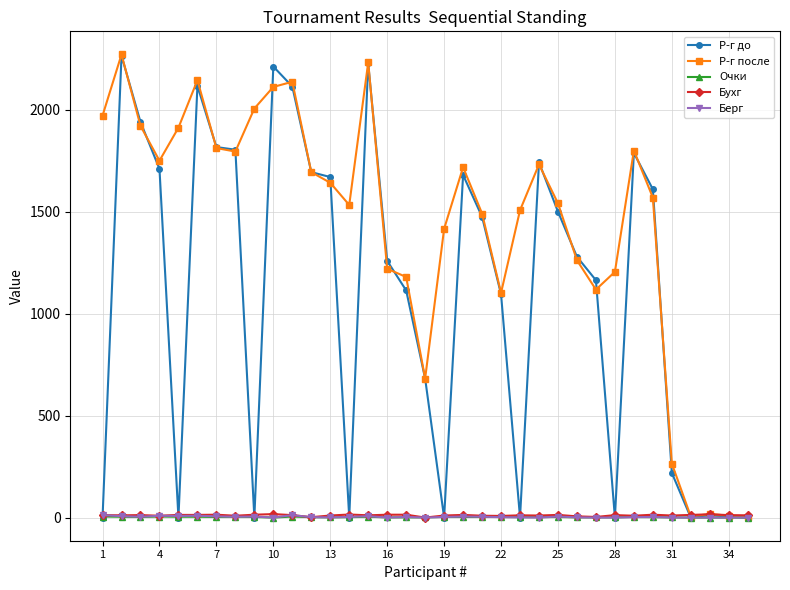

At how many categories does at least one series exceed 545?

30